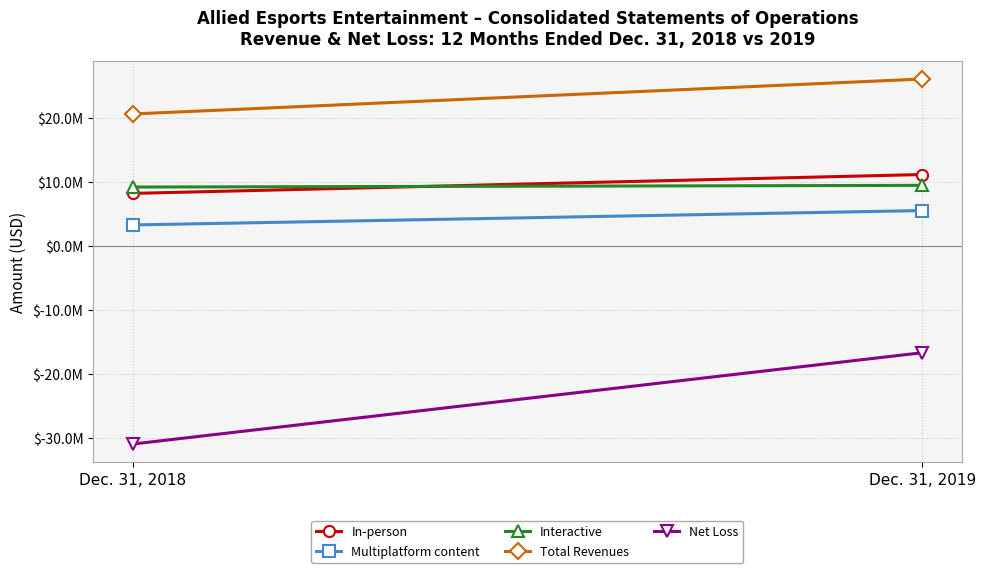

Is it true that Total Revenues equals 14300069 at Dec. 31, 2018?

False